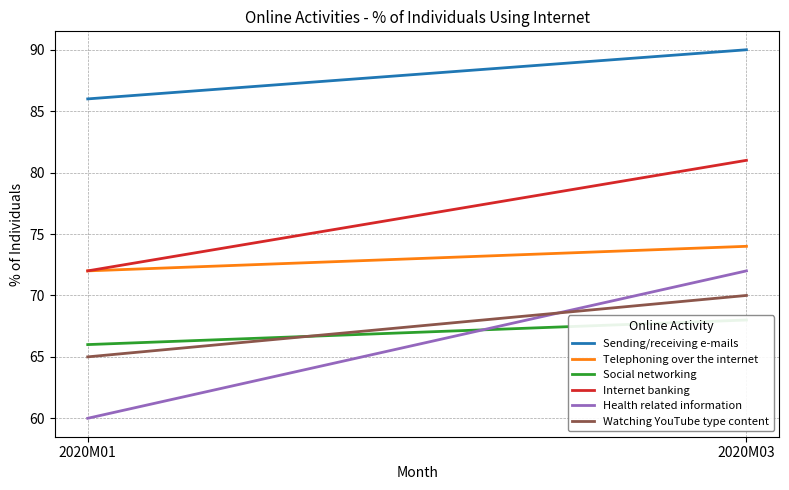

What is the sum of all Social networking values?

134